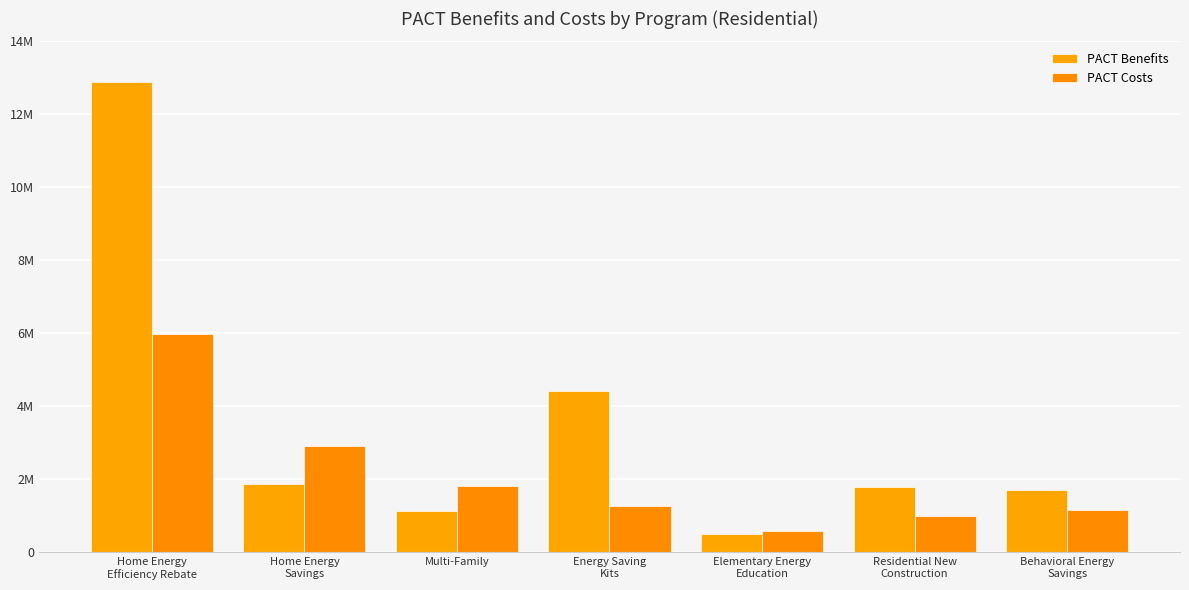

What value does the PACT Costs series have at Elementary Energy
Education?

600165.3